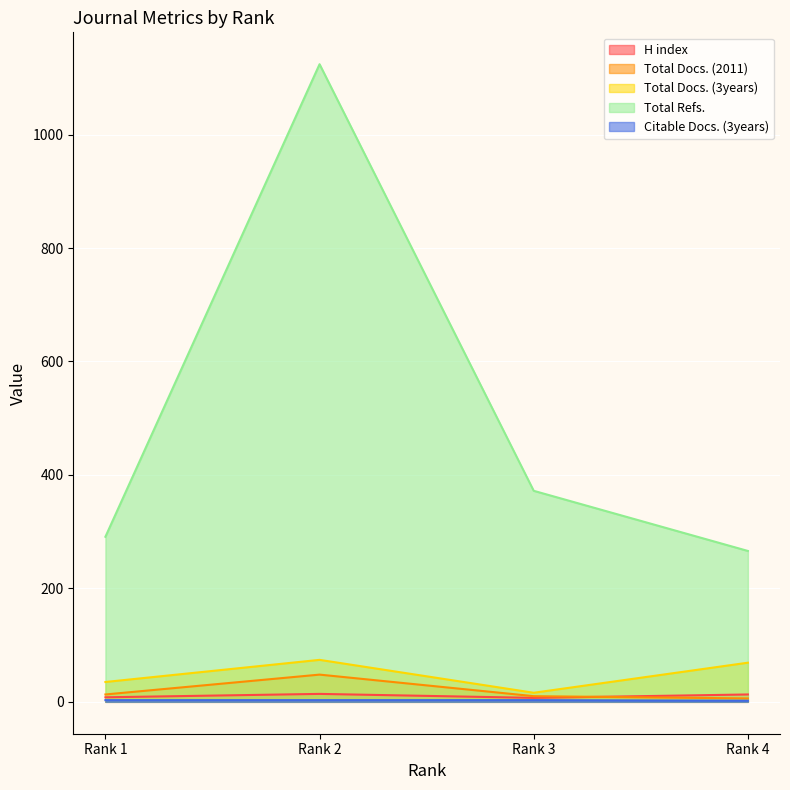

Read the H index value at Rank 3.

7